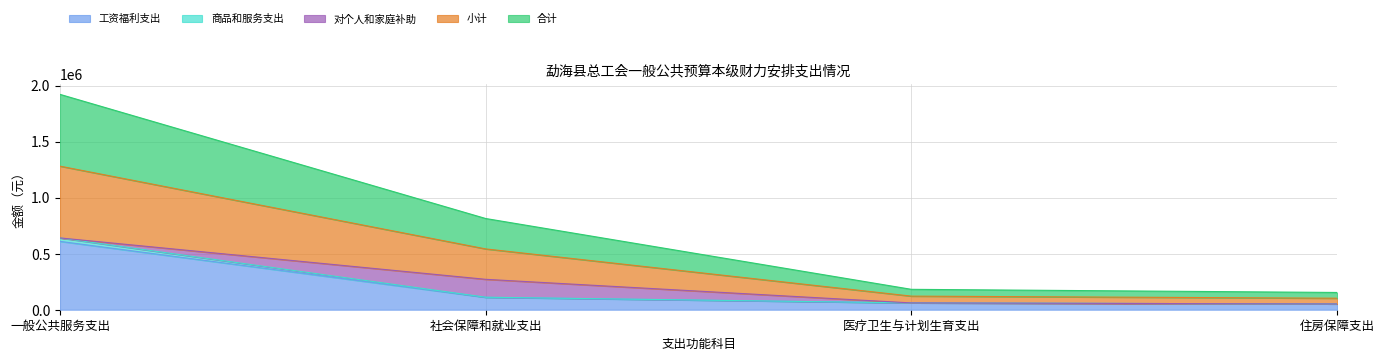

How many data points in 工资福利支出 are less than 110088?

2